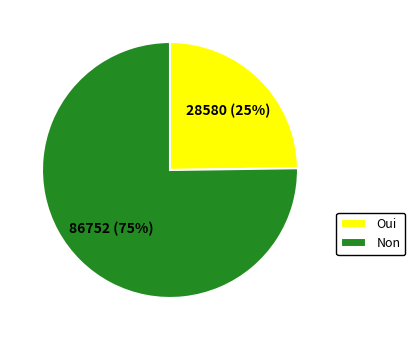

To the nearest percent, what is the average slice percentage?

50%